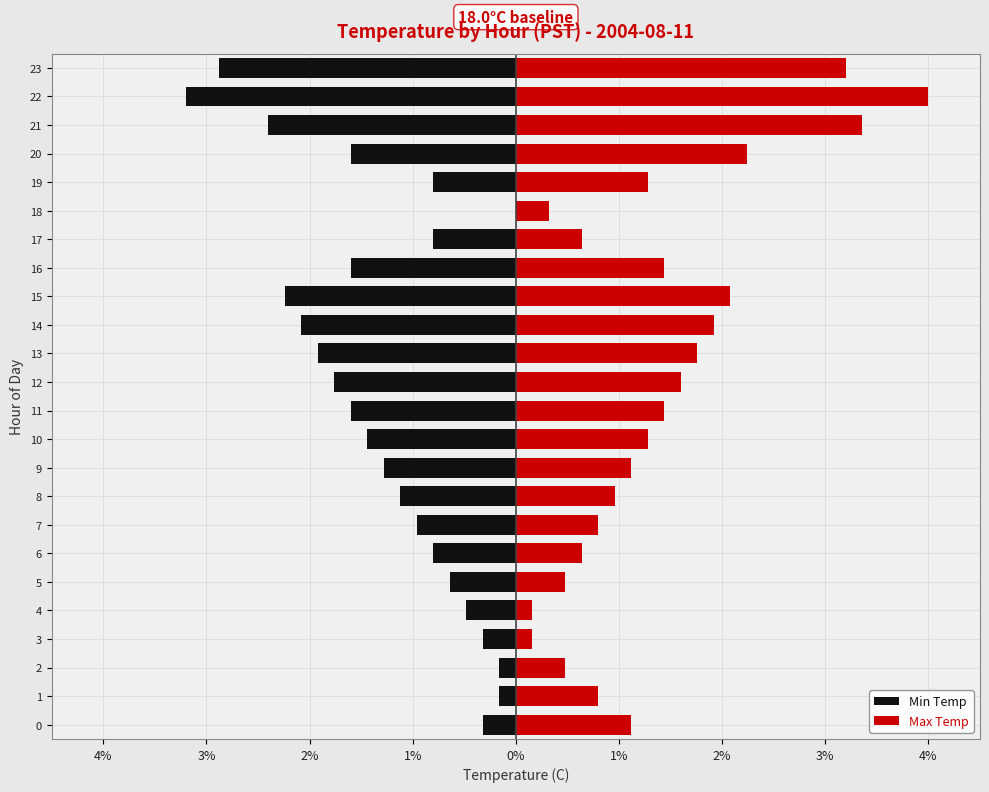

Reading left to right, list all the values displayed in this chart.

Min Temp: -0.3	-0.2	-0.2	-0.3	-0.5	-0.6	-0.8	-1.0	-1.1	-1.3	-1.4	-1.6	-1.8	-1.9	-2.1	-2.2	-1.6	-0.8	0.0	-0.8	-1.6	-2.4	-3.2	-2.9
Max Temp: 1.1	0.8	0.5	0.2	0.2	0.5	0.6	0.8	1.0	1.1	1.3	1.4	1.6	1.8	1.9	2.1	1.4	0.6	0.3	1.3	2.2	3.4	4.0	3.2